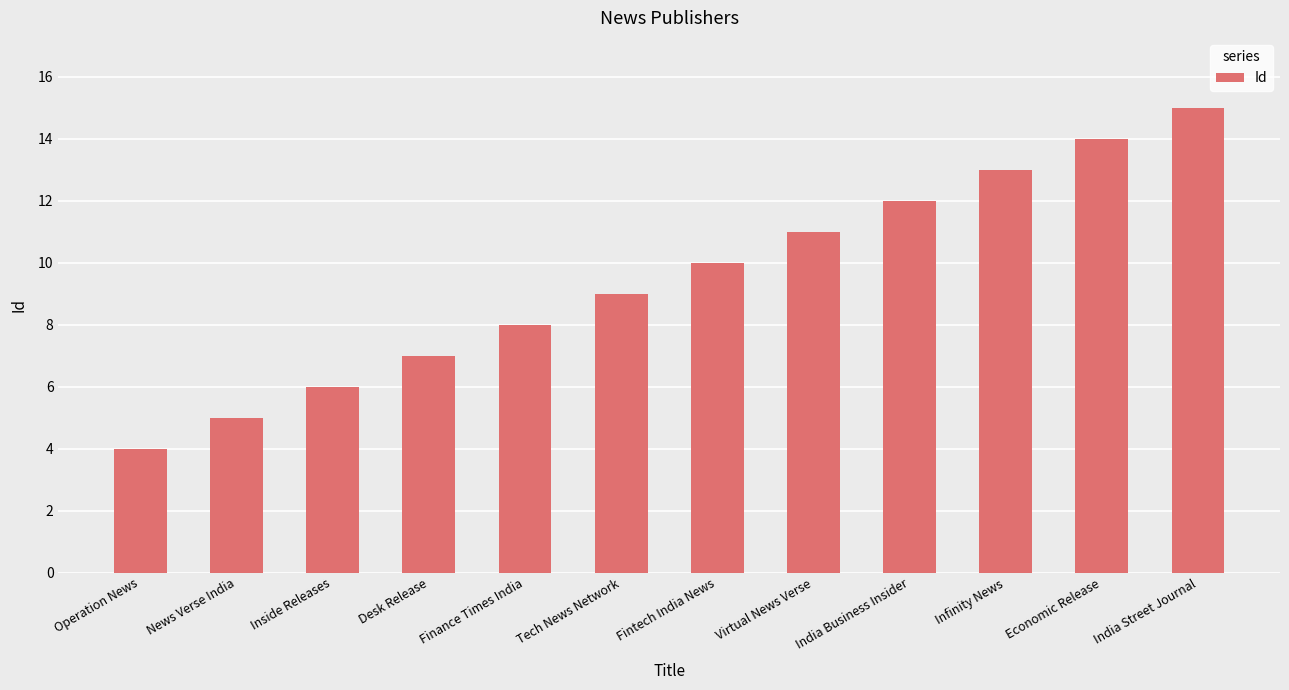

Reading left to right, transcribe all the data shown in this chart.

Operation News=4	News Verse India=5	Inside Releases=6	Desk Release=7	Finance Times India=8	Tech News Network=9	Fintech India News=10	Virtual News Verse=11	India Business Insider=12	Infinity News=13	Economic Release=14	India Street Journal=15